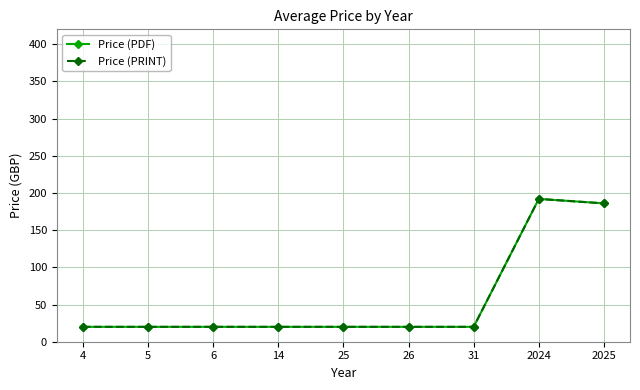

Is this an area chart (filled region under the line)?

No